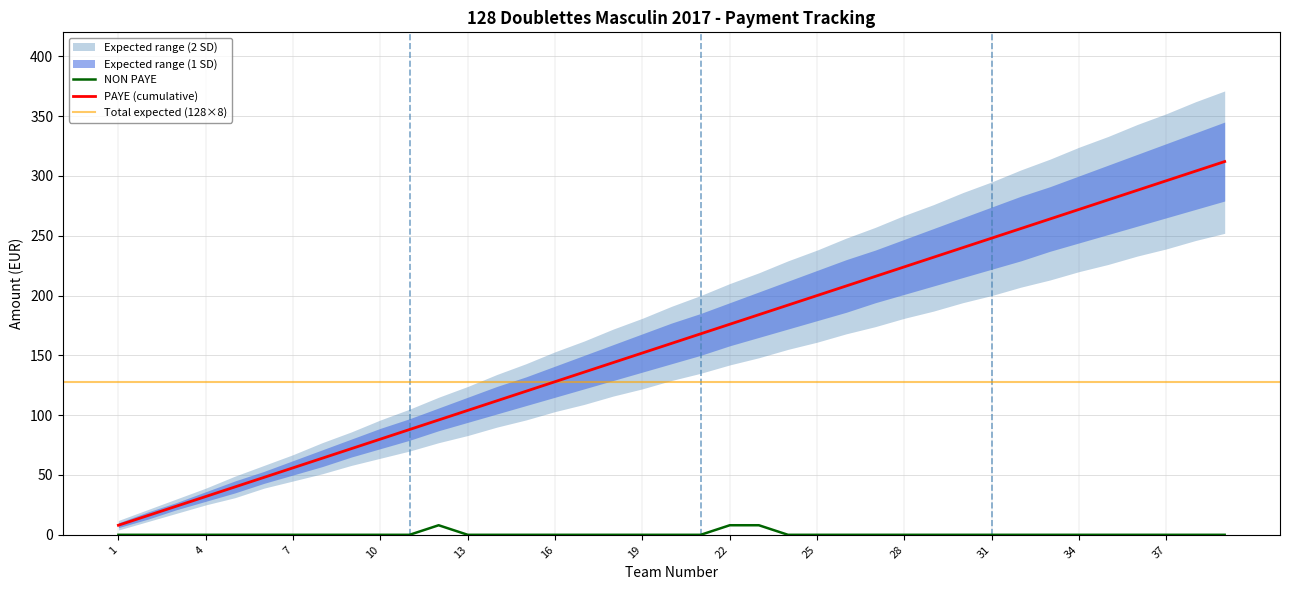

At how many categories does at least one series exceed 118?

27